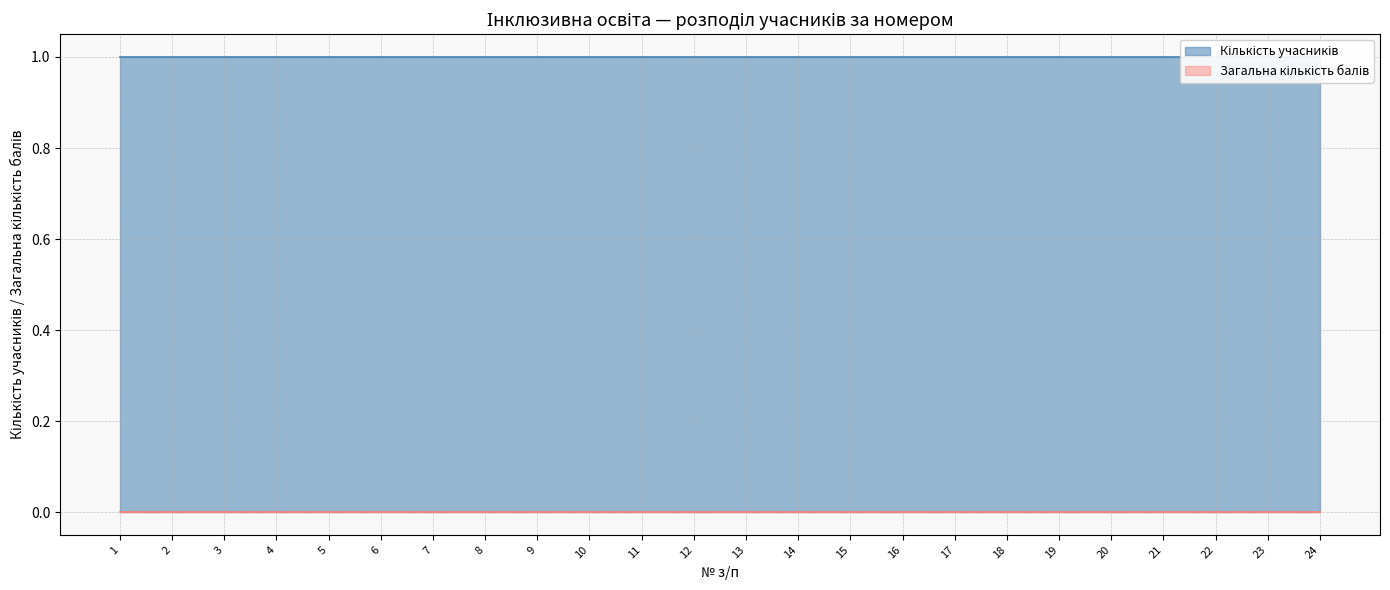

True or false: Загальна кількість балів and Кількість учасників intersect in this chart.

False